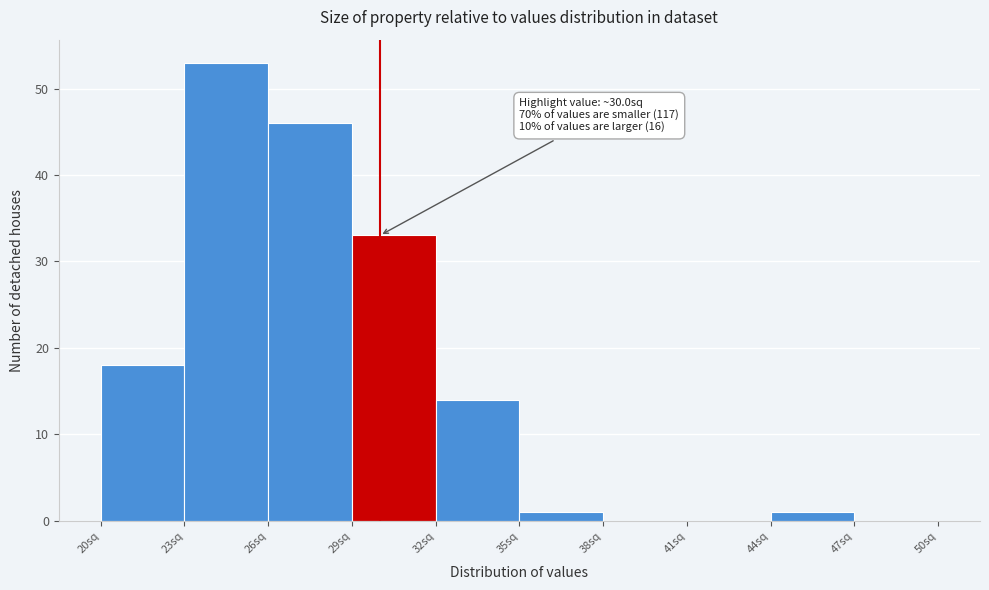

Over which range of the x-axis is the bar tallest?

23 to 26